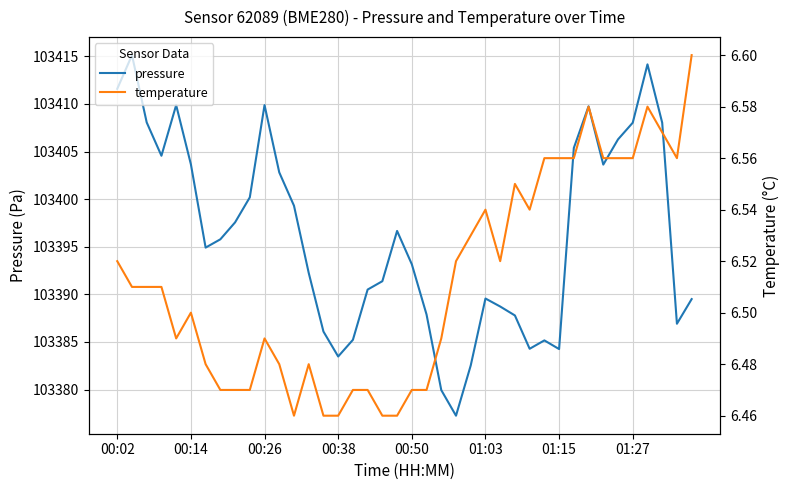

True or false: temperature has more than 2 points higher than both neighbors.

True